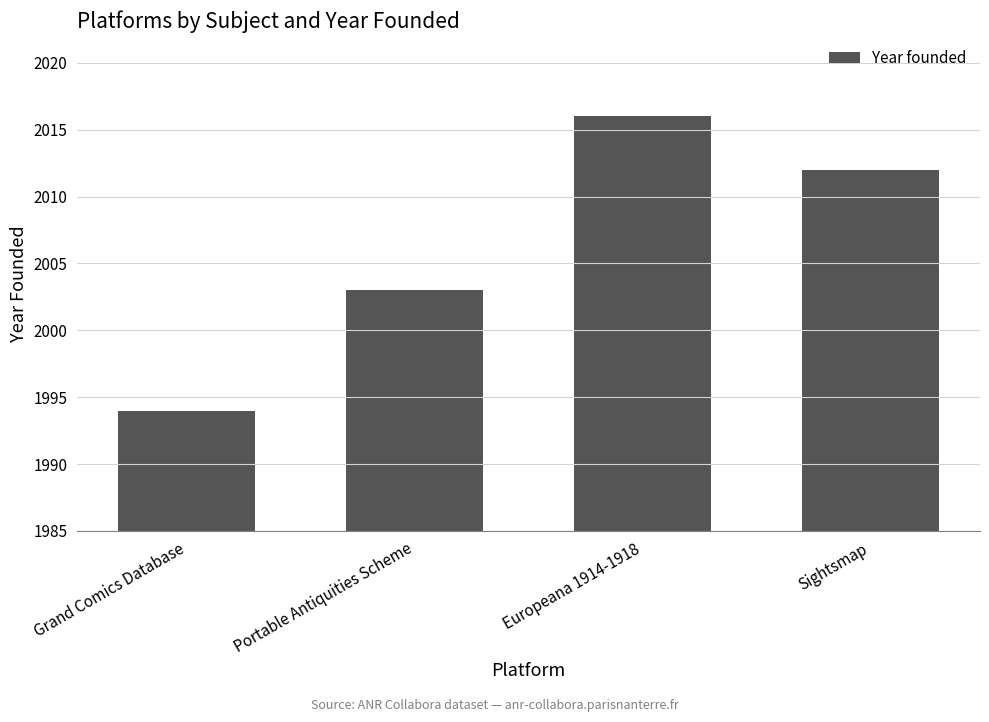

What is the greatest value displayed?

2016